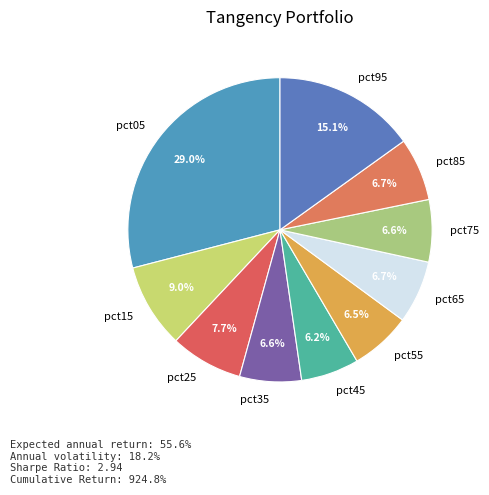

Between pct15 and pct45, which is larger?

pct15